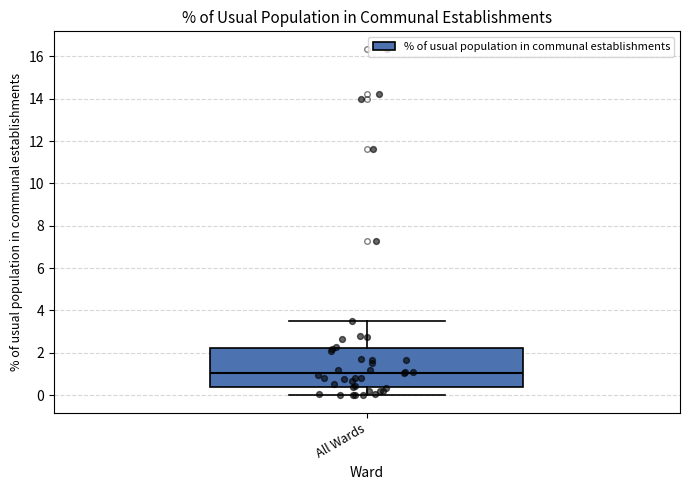

Transcribe this box plot: give where the median line is, the range the box spans, and where the two whiskers end, as read against the y-axis. The values are not printed on the chart, so give them approximately, as read against the axis.

median 1.0, box 0.4 to 2.2, whiskers 0.0 to 3.6